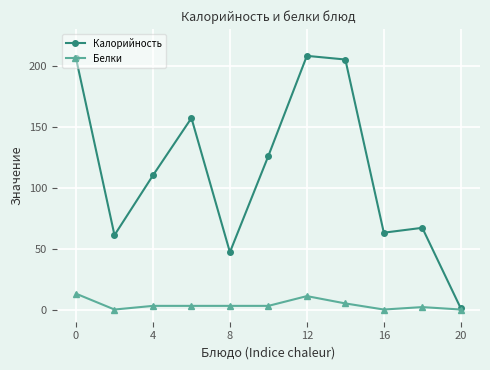

True or false: Калорийность has more than 2 interior local peaks.

True